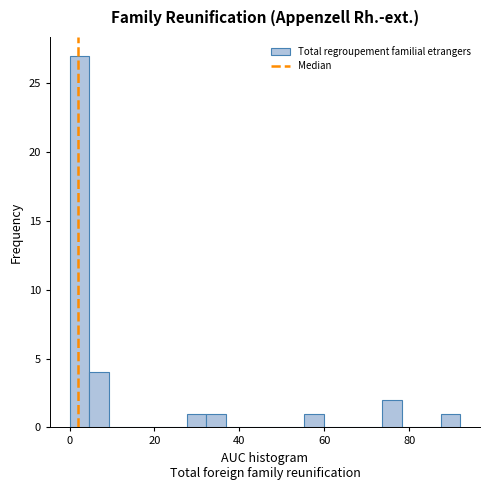

Read against the x-axis, roughly where is the centre of the tallest bar?

2